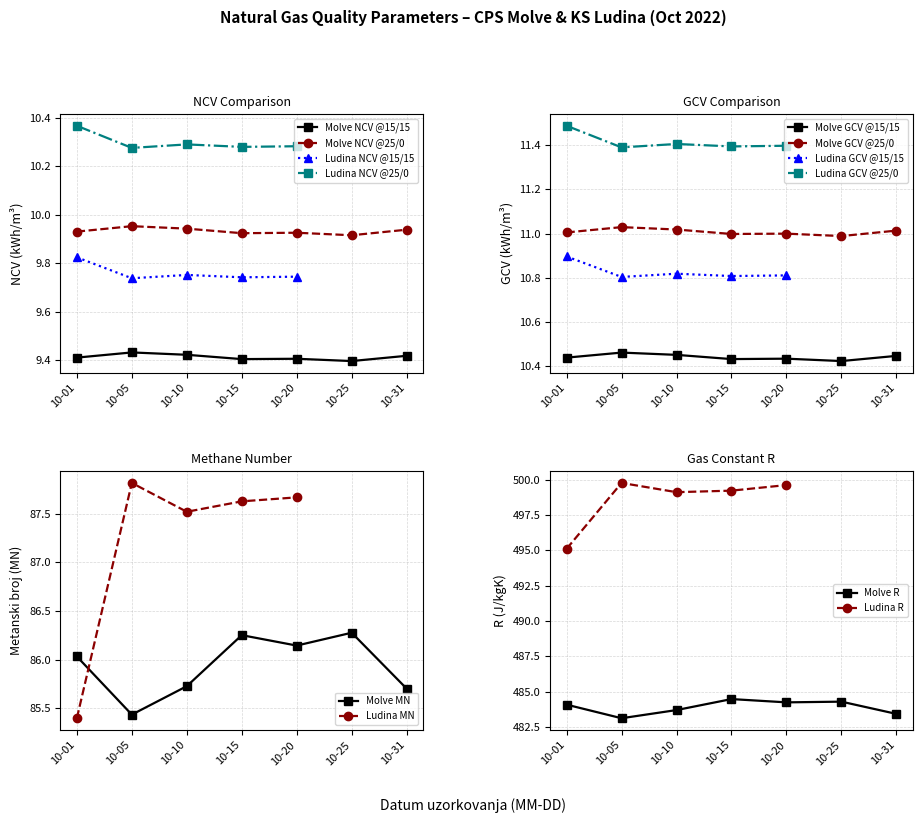

True or false: Molve R has a value of 484.1 at 10-01.

True